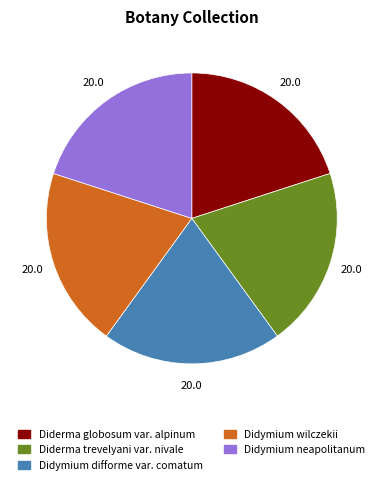

Does Didymium difforme var. comatum represent more than half of the total?

No